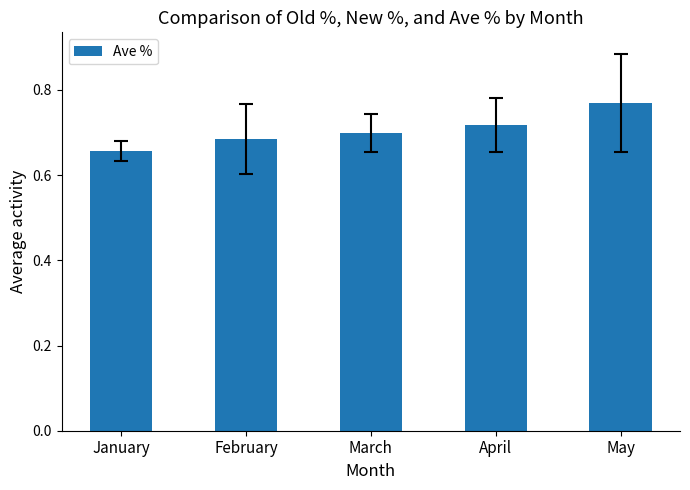

Where is the data nearest to the value 0?

January